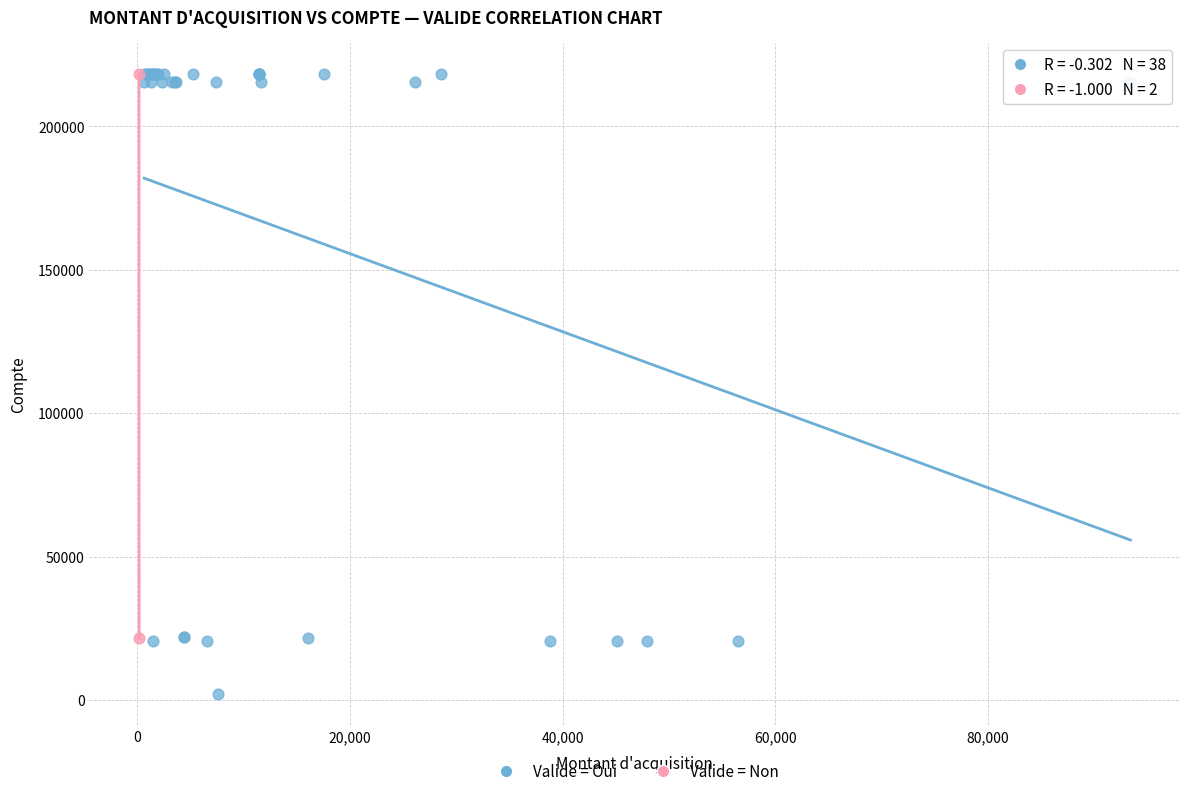

What are all the series names shown in the legend?

Valide = Oui, Valide = Non